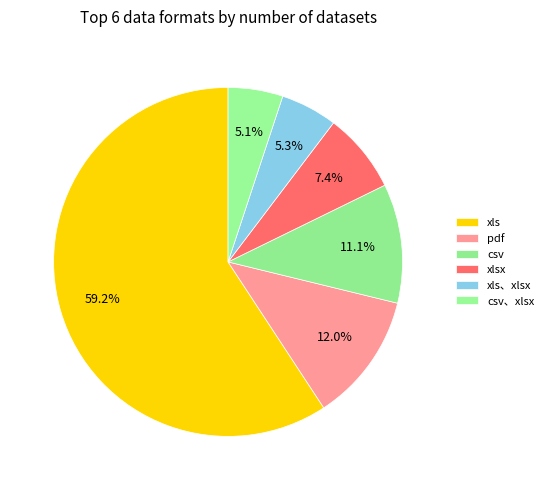

Count the number of slices in the pie.

6